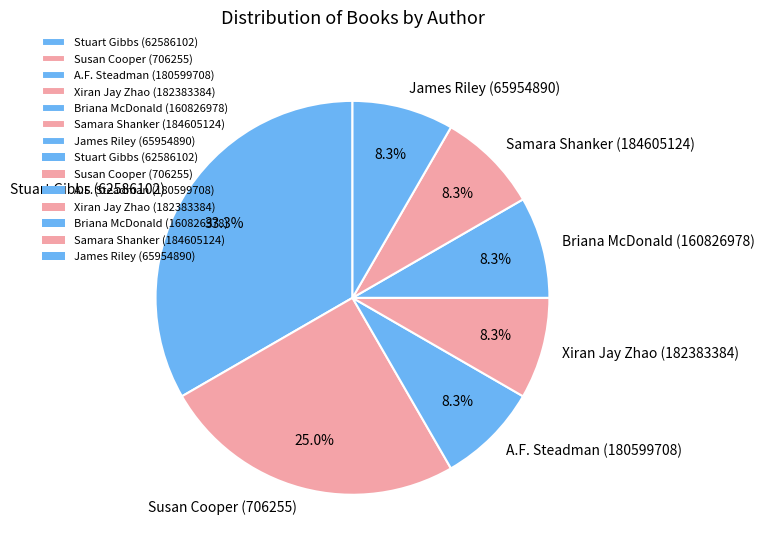

Is there any slice that represents more than half of the pie?

No